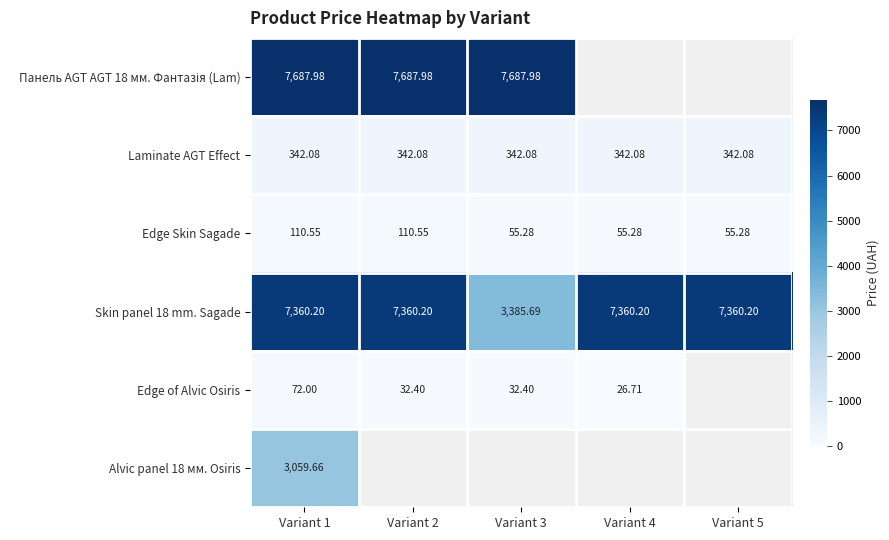

At how many categories does at least one series exceed 335?

5